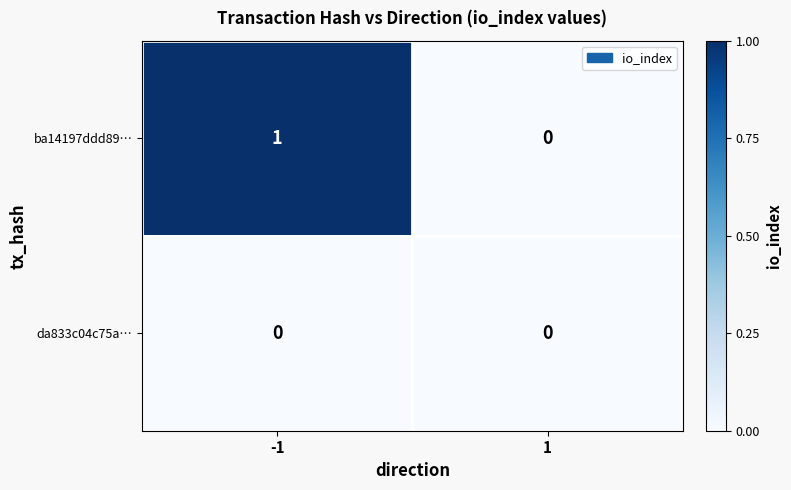

Reading left to right, extract all data points from this chart.

ba14197ddd89…: -1=1	1=0
da833c04c75a…: -1=0	1=0